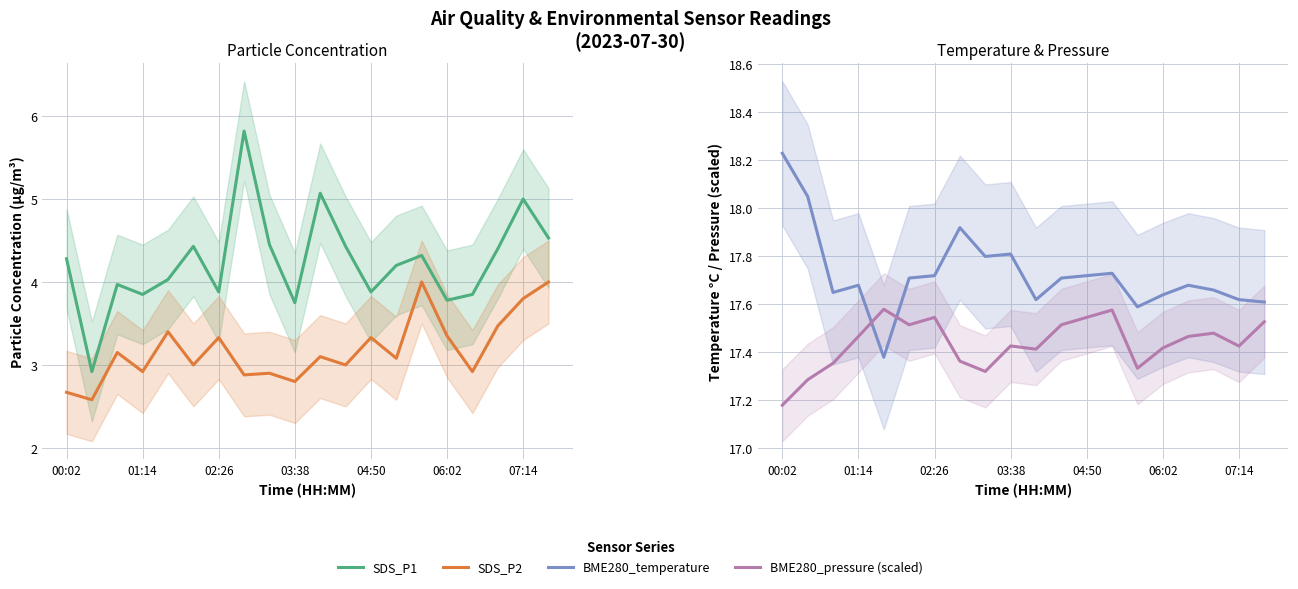

Rank the series by their maximum value, from highest to lowest.

BME280_temperature, BME280_pressure (scaled), SDS_P1, SDS_P2